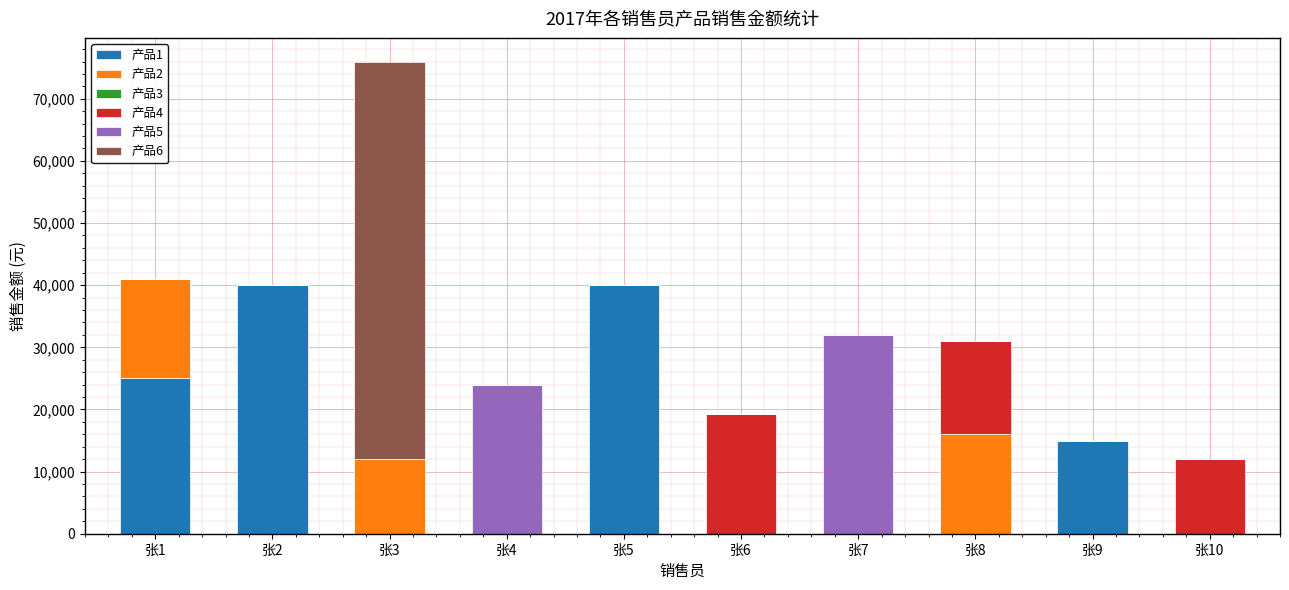

How many distinct data groups are displayed?

5